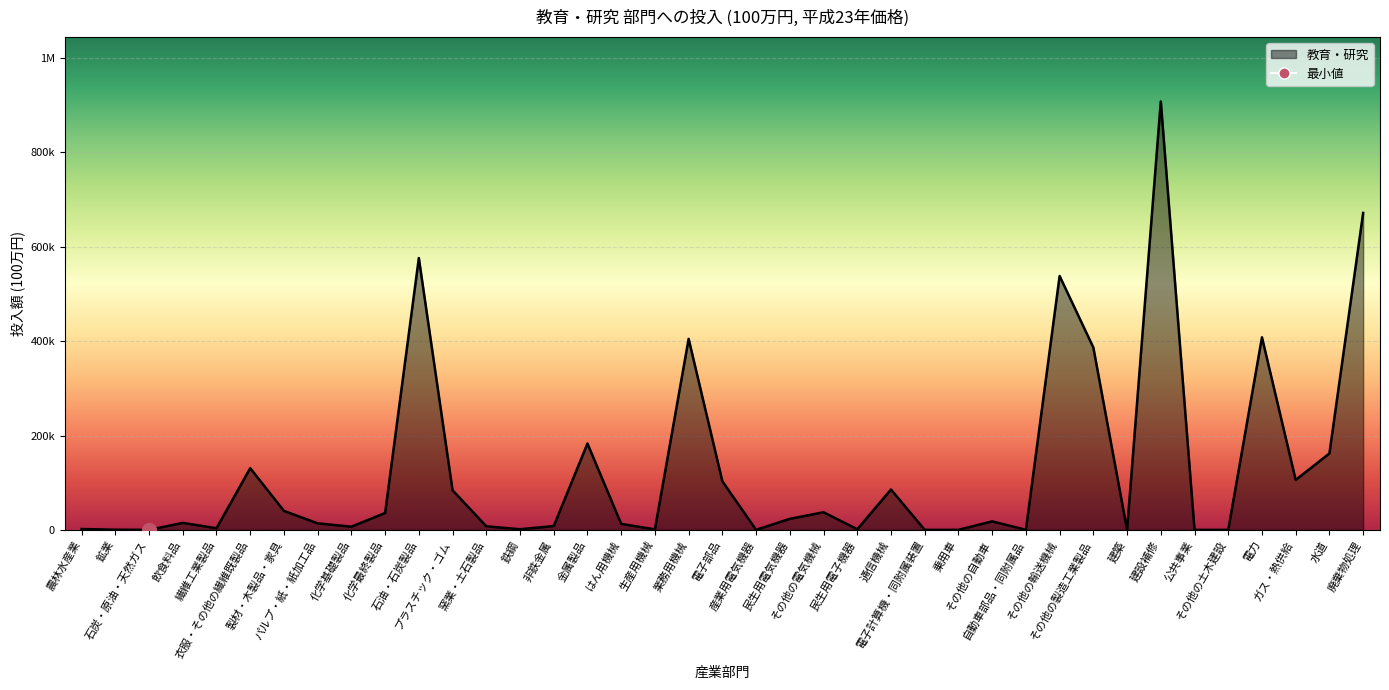

How many lines are shown in the chart?

1